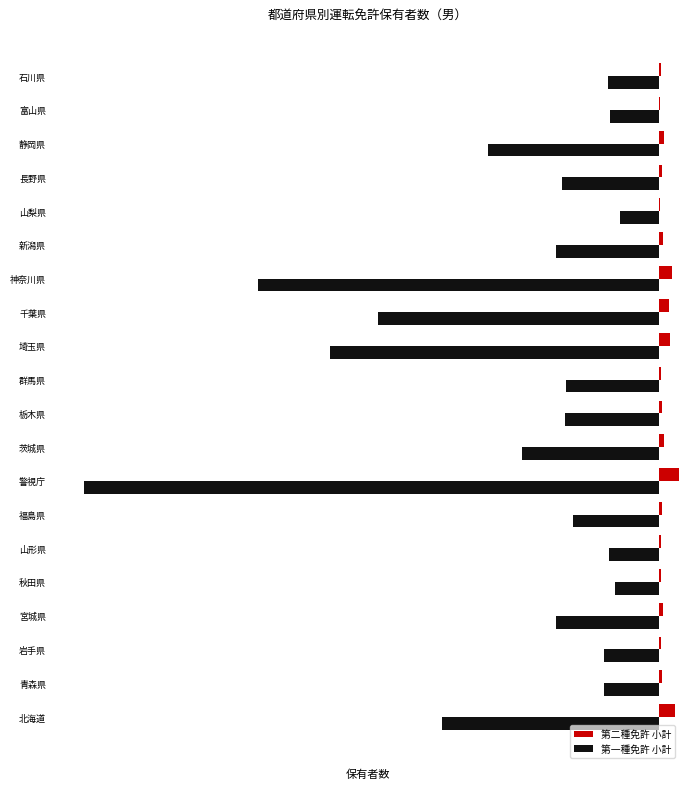

What are all the series names shown in the legend?

第二種免許 小計, 第一種免許 小計